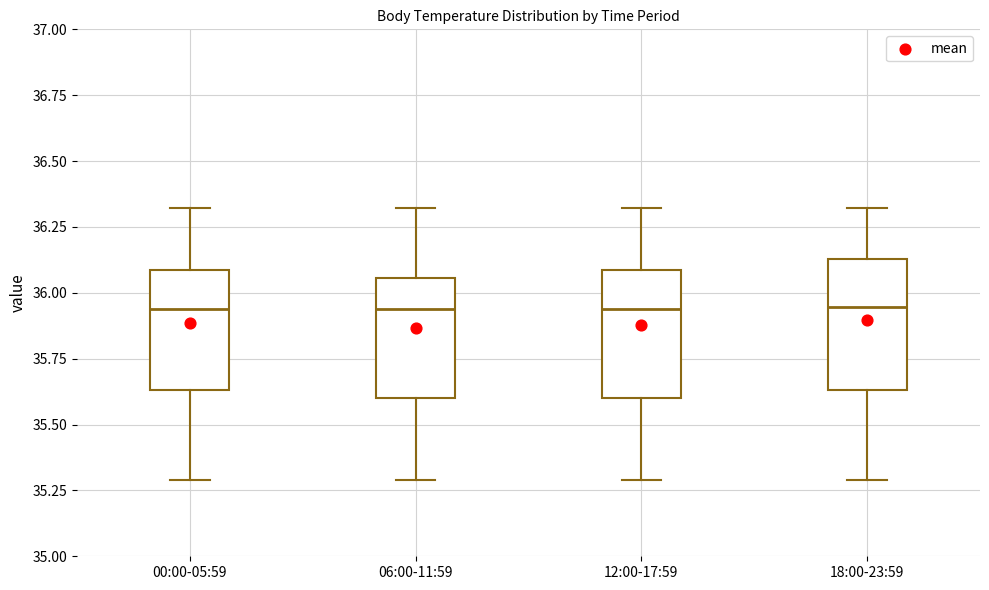

Where is the upper edge of the box for 00:00-05:59 on the y-axis? The values are not printed on the chart, so give them approximately, as read against the axis.

36.10